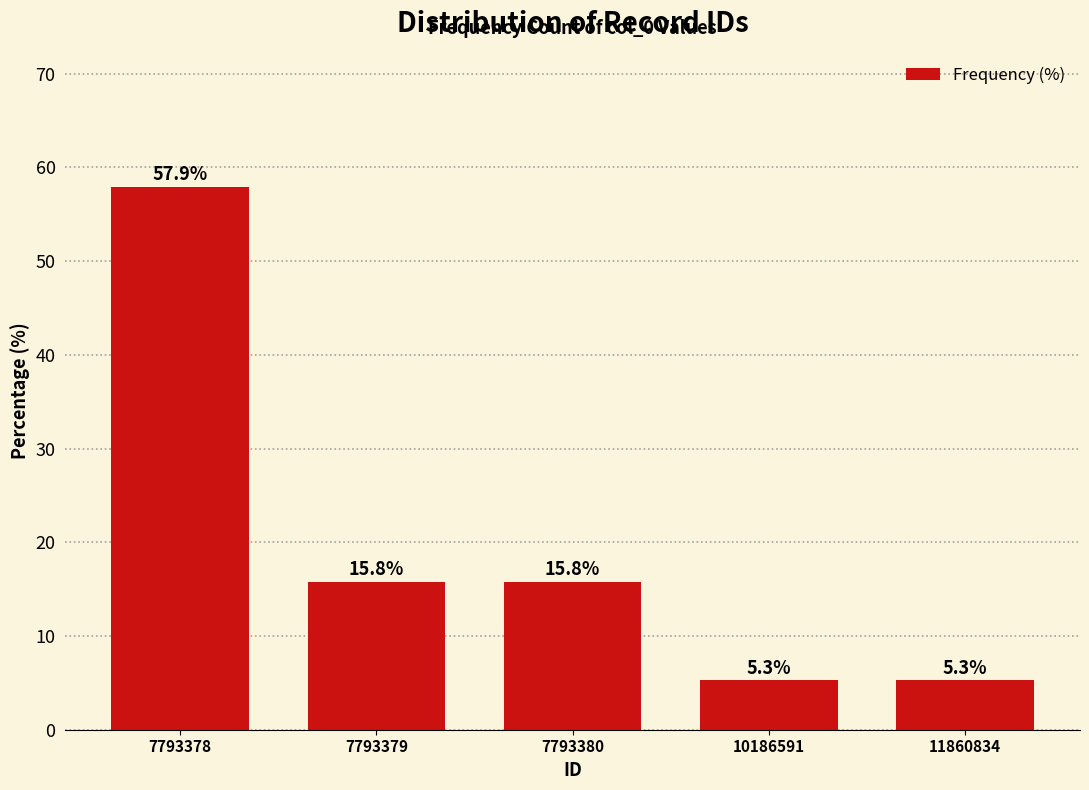

Reading right to left, extract all data points from this chart.

11860834=5.3	10186591=5.3	7793380=15.8	7793379=15.8	7793378=57.9